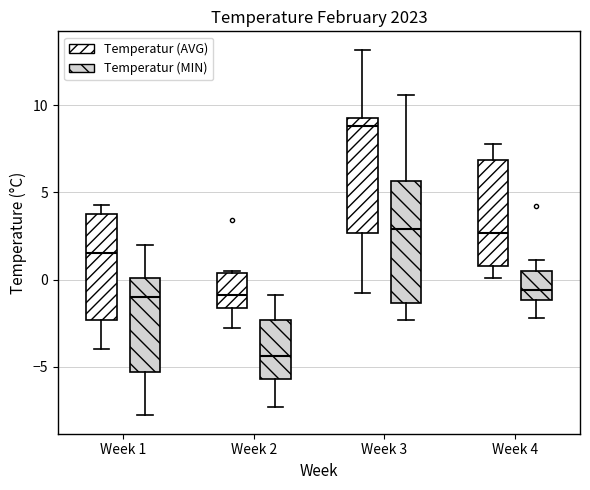

Which box's median line is the highest?

Week 3 (Temperatur (AVG))